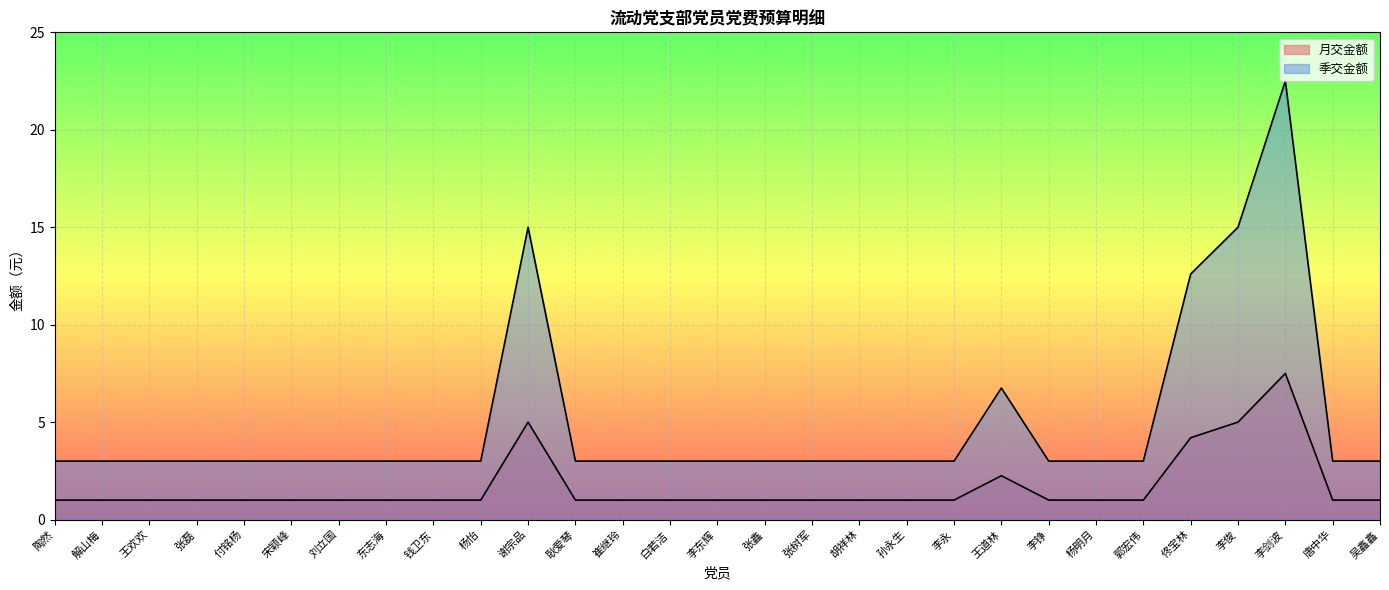

Reading left to right, transcribe all the data shown in this chart.

月交金额: 陶然=1.0	解山梅=1.0	王欢欢=1.0	张磊=1.0	付铭杨=1.0	宋颖峰=1.0	刘立国=1.0	东志海=1.0	钱卫东=1.0	杨怡=1.0	谢宗品=5.0	耿爱琴=1.0	崔继玲=1.0	白若洁=1.0	李东辉=1.0	张鑫=1.0	张树军=1.0	胡祥林=1.0	孙永生=1.0	李永=1.0	王道林=2.2	李铮=1.0	杨明月=1.0	郭宏伟=1.0	佟宝林=4.2	李俊=5.0	李剑波=7.5	唐中华=1.0	吴鑫鑫=1.0
季交金额: 陶然=3.0	解山梅=3.0	王欢欢=3.0	张磊=3.0	付铭杨=3.0	宋颖峰=3.0	刘立国=3.0	东志海=3.0	钱卫东=3.0	杨怡=3.0	谢宗品=15.0	耿爱琴=3.0	崔继玲=3.0	白若洁=3.0	李东辉=3.0	张鑫=3.0	张树军=3.0	胡祥林=3.0	孙永生=3.0	李永=3.0	王道林=6.8	李铮=3.0	杨明月=3.0	郭宏伟=3.0	佟宝林=12.6	李俊=15.0	李剑波=22.5	唐中华=3.0	吴鑫鑫=3.0